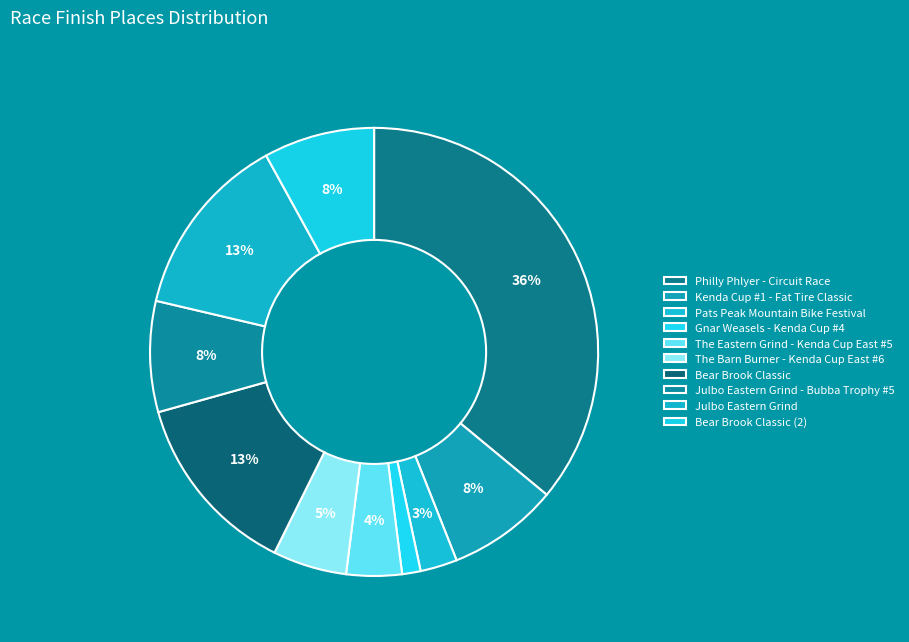

Which slice is the largest?

Philly Phlyer - Circuit Race